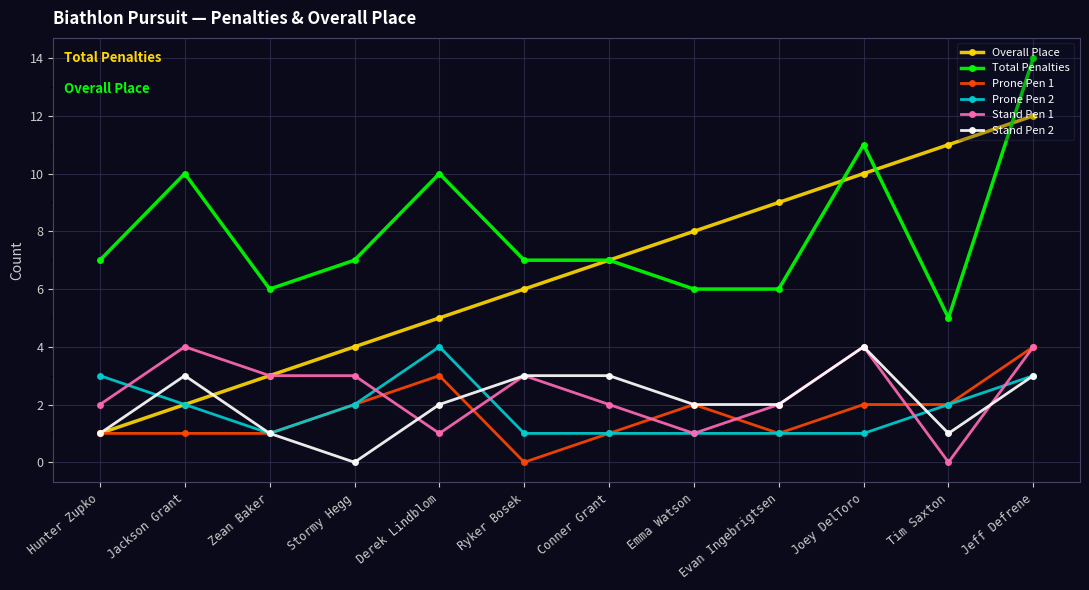

Is this an area chart (filled region under the line)?

No